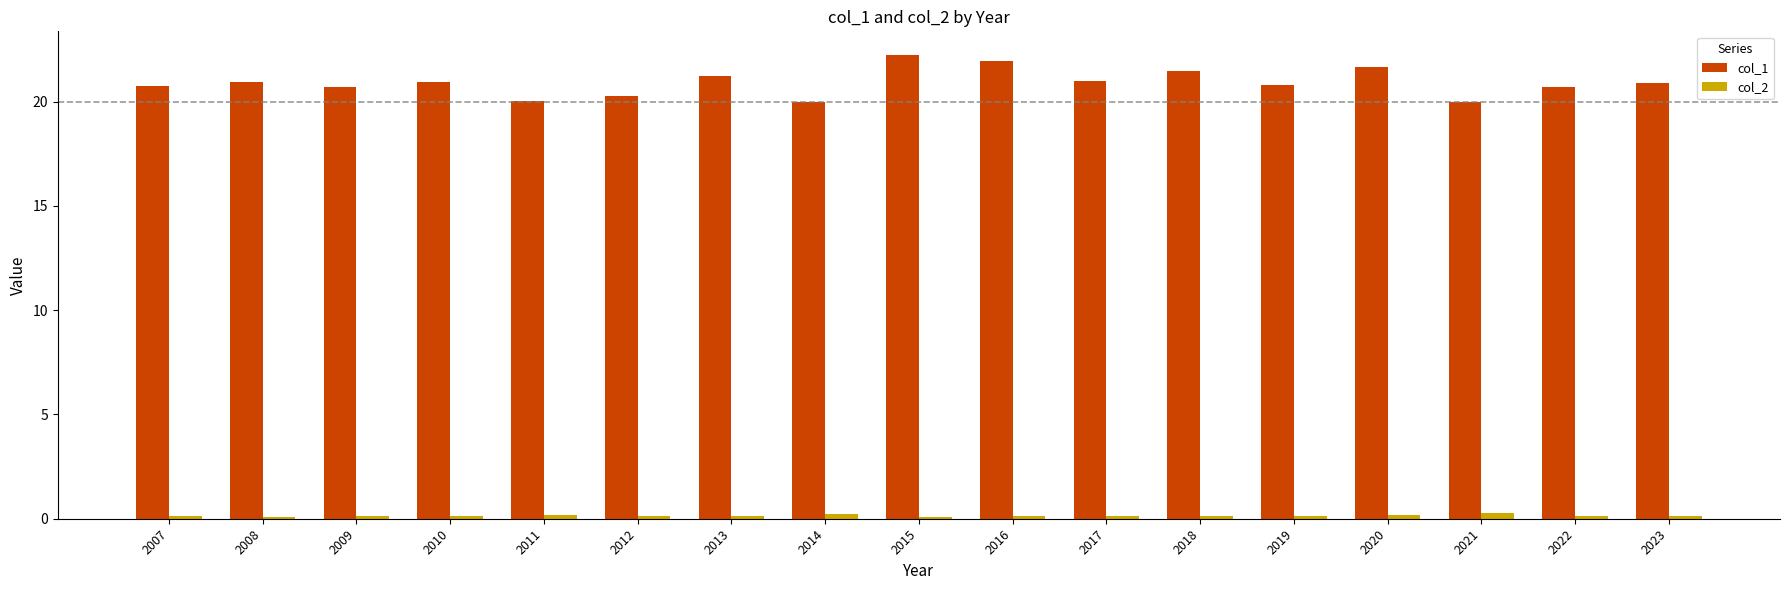

Which series has the largest range (max minus min)?

col_1